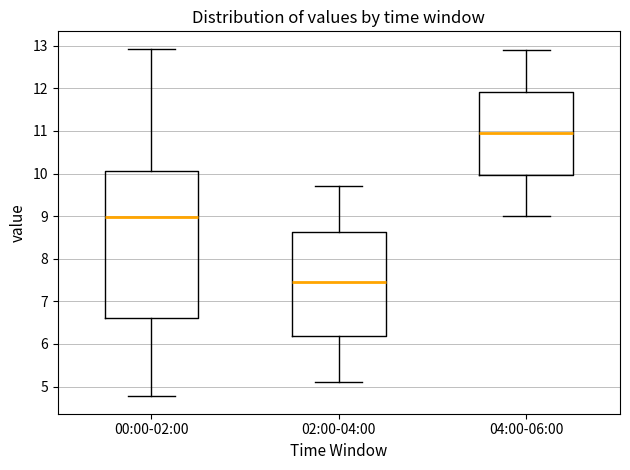

Which box's median line is the lowest?

02:00-04:00